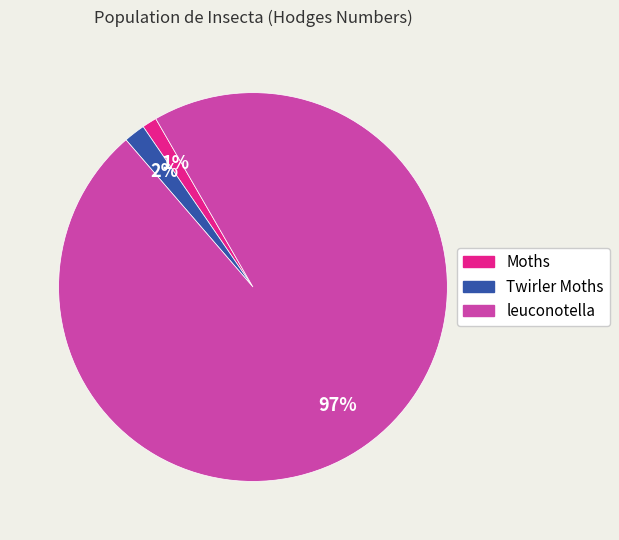

Rank the categories by value from highest to lowest.

leuconotella, Twirler Moths, Moths